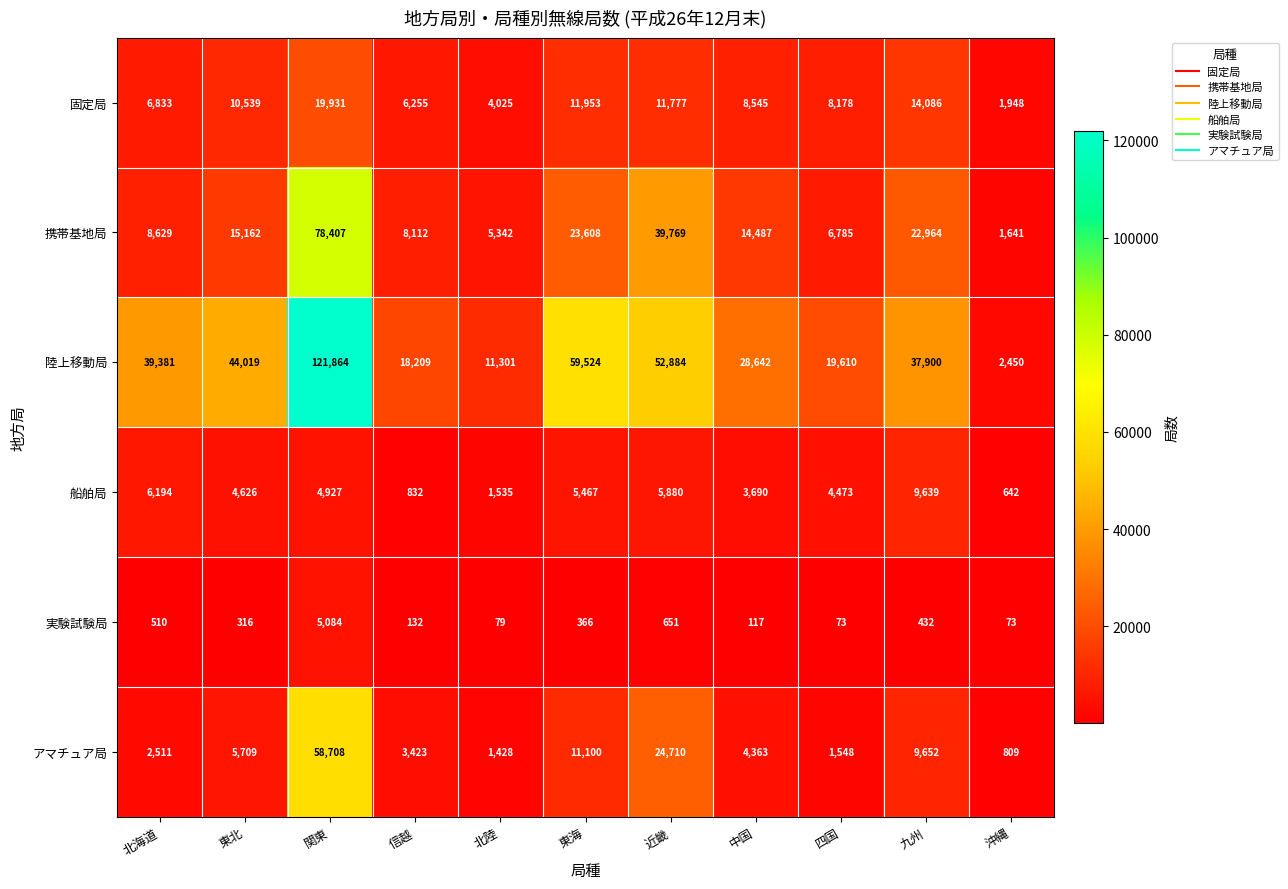

Is it true that 携帯基地局 equals 39769 at 近畿?

True